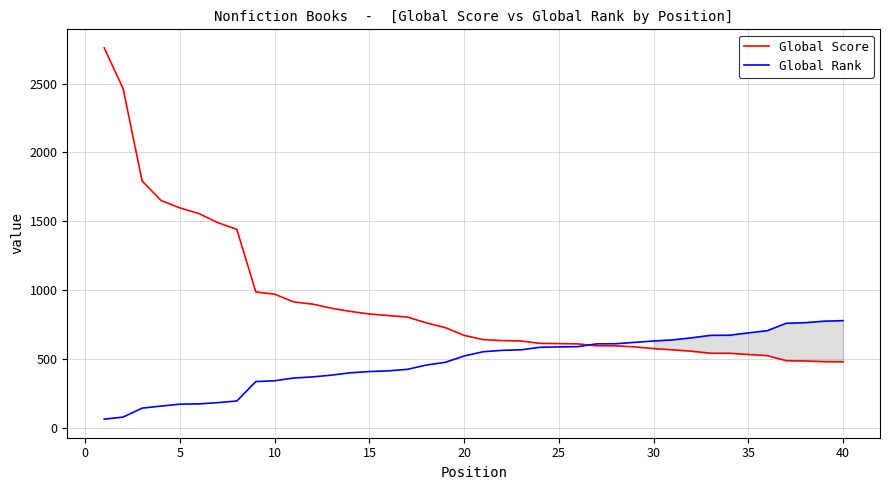

Which series has the widest spread of values?

Global Score